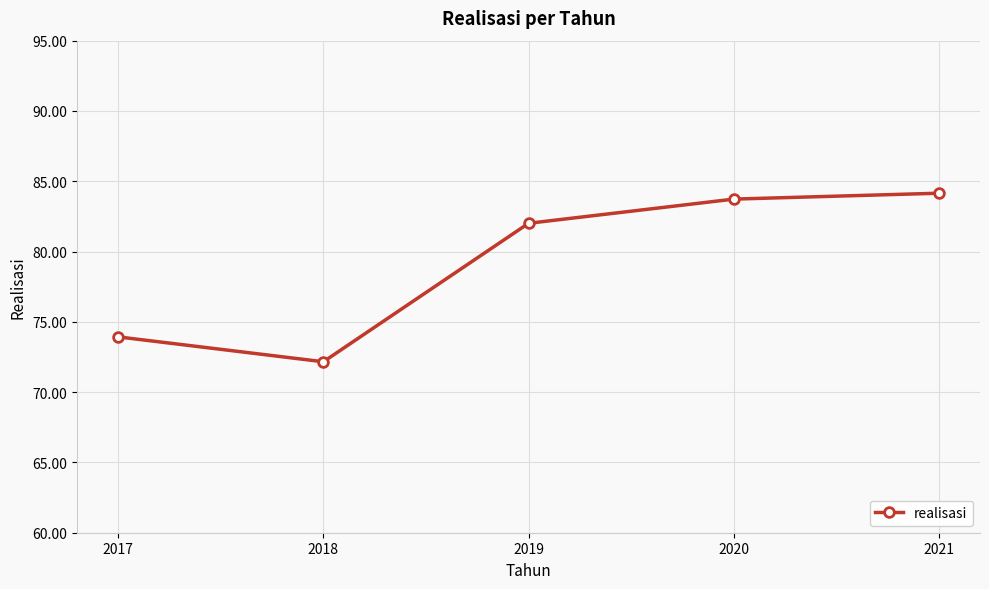

What is the difference between the maximum and minimum values?

12.0